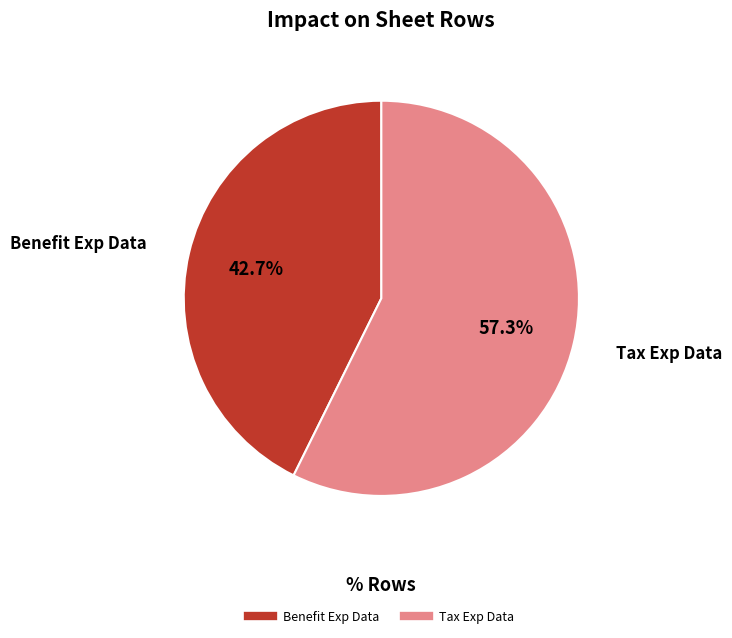

Does any single category account for the majority?

Yes